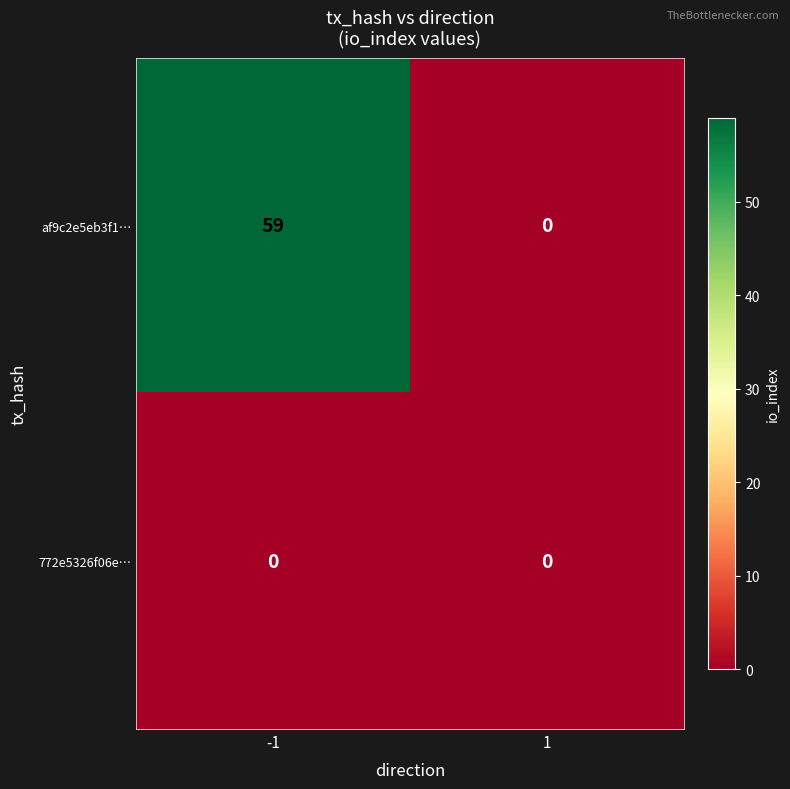

True or false: af9c2e5eb3f1… has a value of 59 at -1.

True